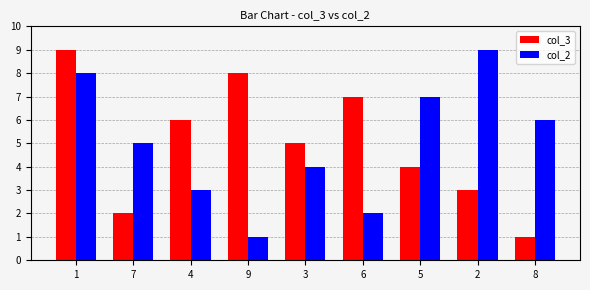

How many groups of bars are there?

9